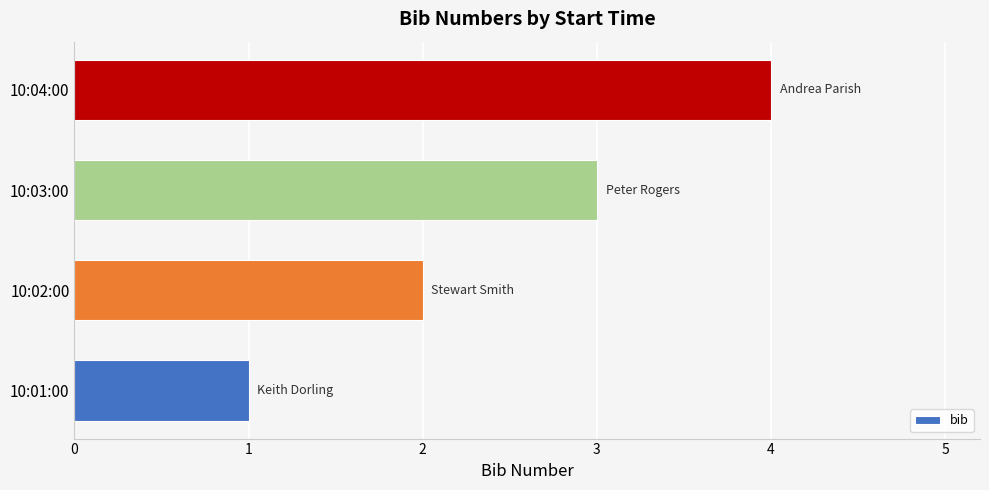

True or false: the data shows 2 at 10:02:00.

True